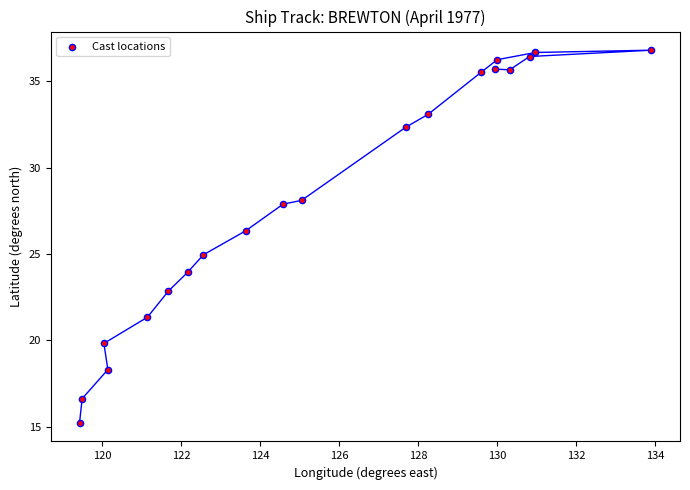

What Y value in the scatter plot is closest to 26?

26.3